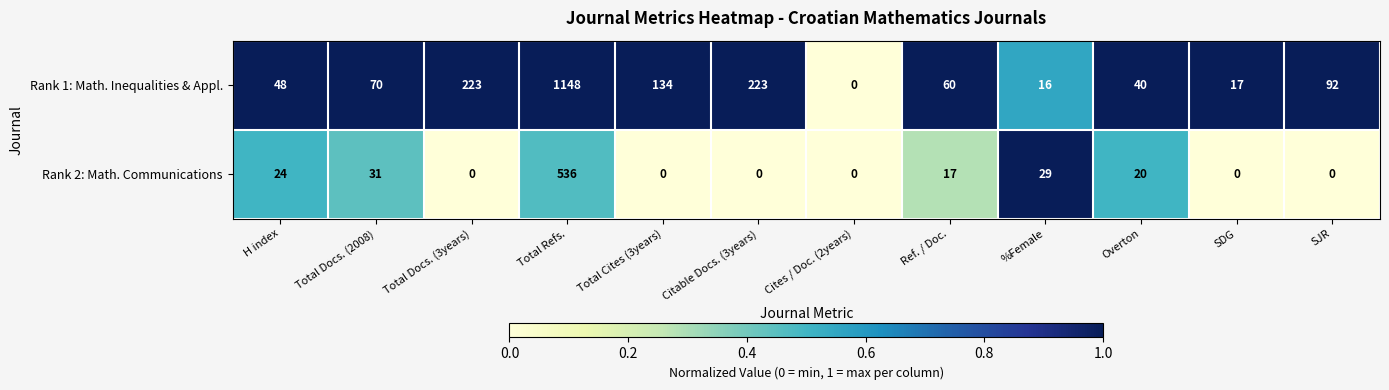

What is the spread (max minus min) of values at Total Docs. (3years)?

223